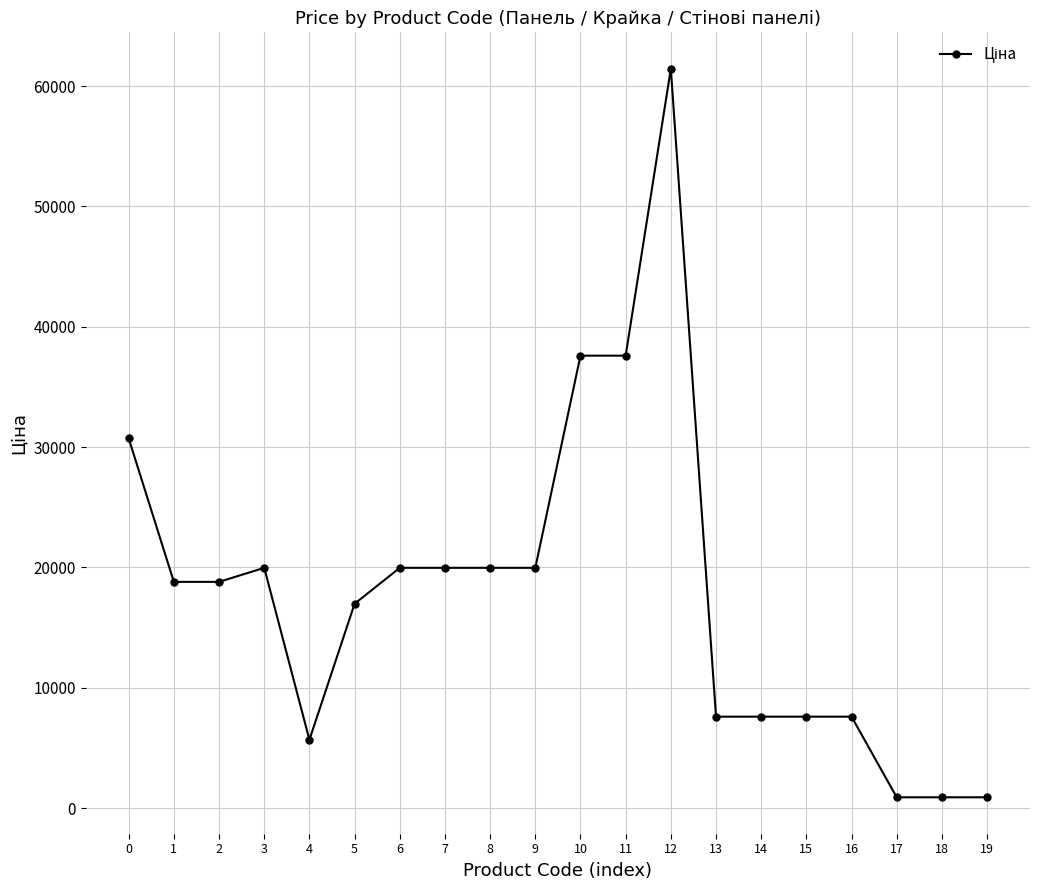

What is the value of the 9th point from the left?

19964.2